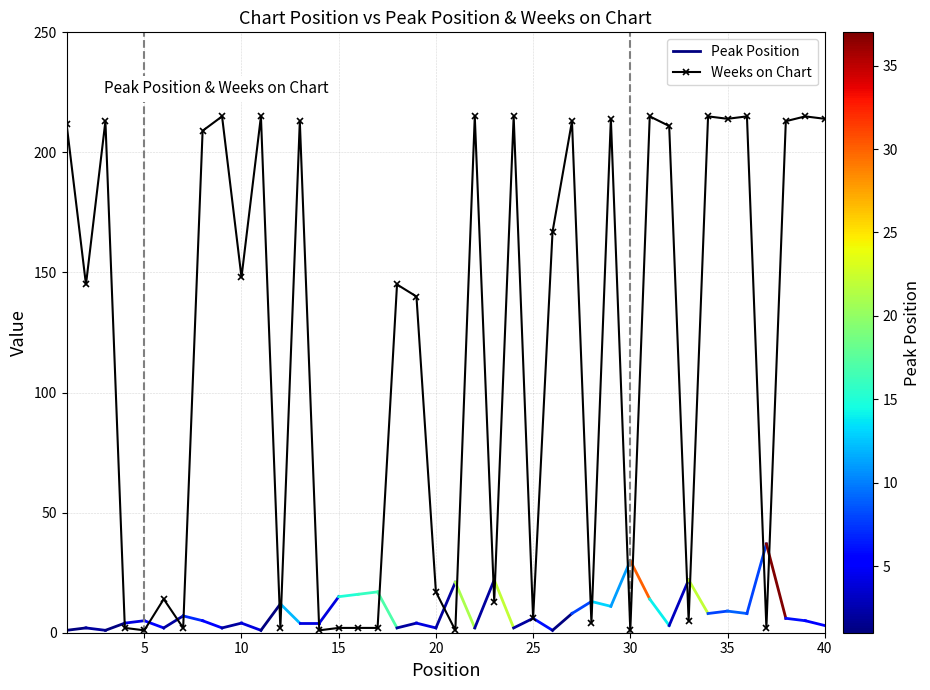

Between 33 and 32, which is larger?

32